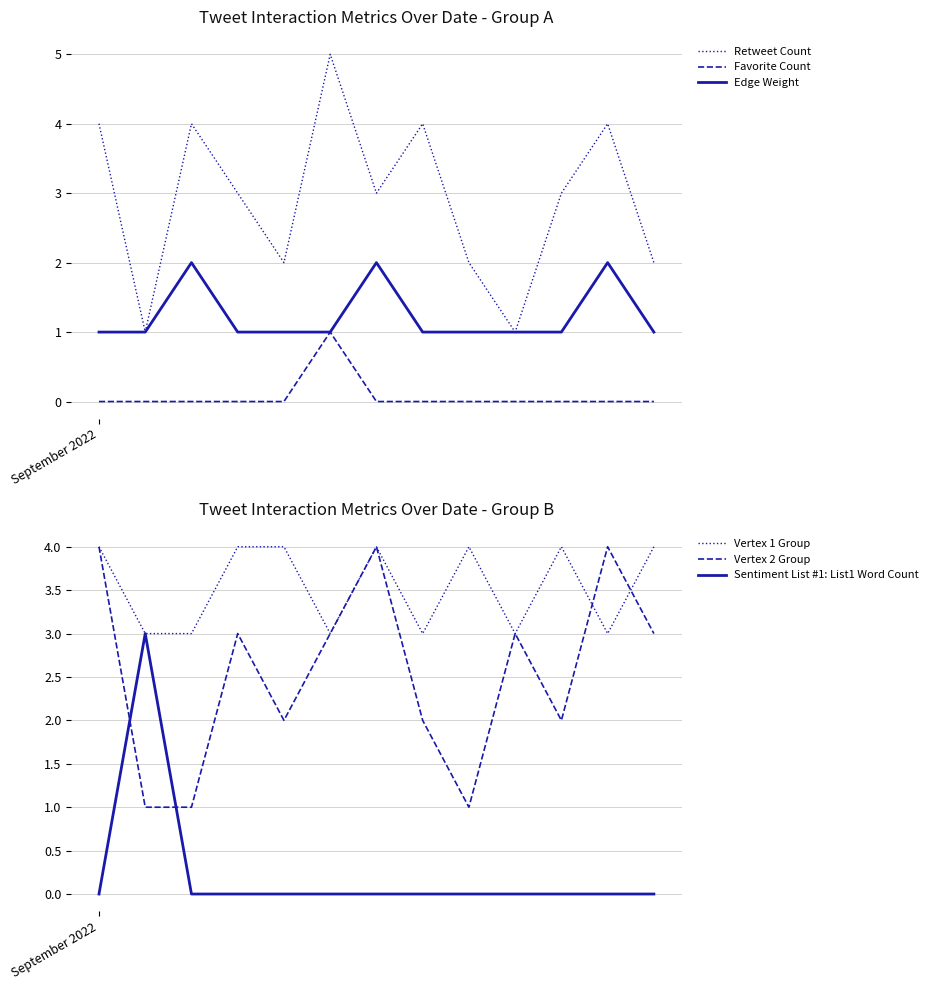

True or false: Favorite Count and Retweet Count intersect in this chart.

False